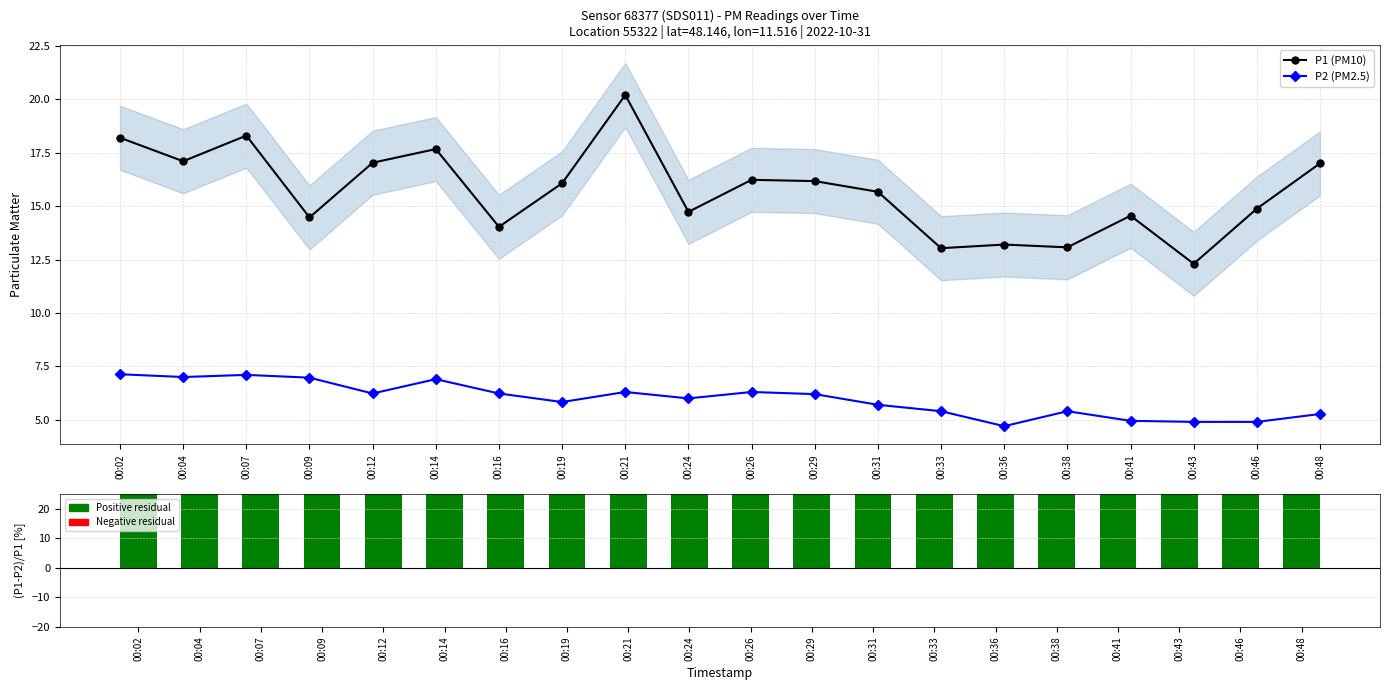

Reading right to left, what are all the values shown in this chart?

P1 (PM10): 00:48=17.0	00:46=14.9	00:43=12.3	00:41=14.6	00:38=13.1	00:36=13.2	00:33=13.0	00:31=15.7	00:29=16.2	00:26=16.2	00:24=14.7	00:21=20.2	00:19=16.1	00:16=14.0	00:14=17.7	00:12=17.0	00:09=14.5	00:07=18.3	00:04=17.1	00:02=18.2
P2 (PM2.5): 00:48=5.3	00:46=4.9	00:43=4.9	00:41=5.0	00:38=5.4	00:36=4.7	00:33=5.4	00:31=5.7	00:29=6.2	00:26=6.3	00:24=6.0	00:21=6.3	00:19=5.8	00:16=6.2	00:14=6.9	00:12=6.2	00:09=7.0	00:07=7.1	00:04=7.0	00:02=7.1
(P1-P2)/P1 [%]: 00:48=69.0	00:46=67.1	00:43=60.2	00:41=66.0	00:38=58.7	00:36=64.4	00:33=58.6	00:31=63.6	00:29=61.7	00:26=61.2	00:24=59.3	00:21=68.8	00:19=63.7	00:16=55.6	00:14=61.0	00:12=63.4	00:09=51.8	00:07=61.2	00:04=59.1	00:02=60.8